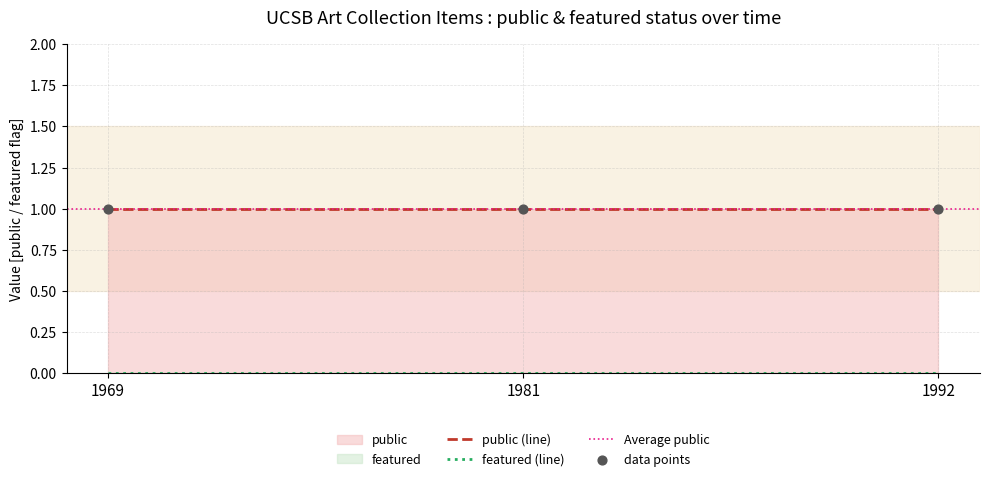

Which series reaches the maximum Y coordinate?

public